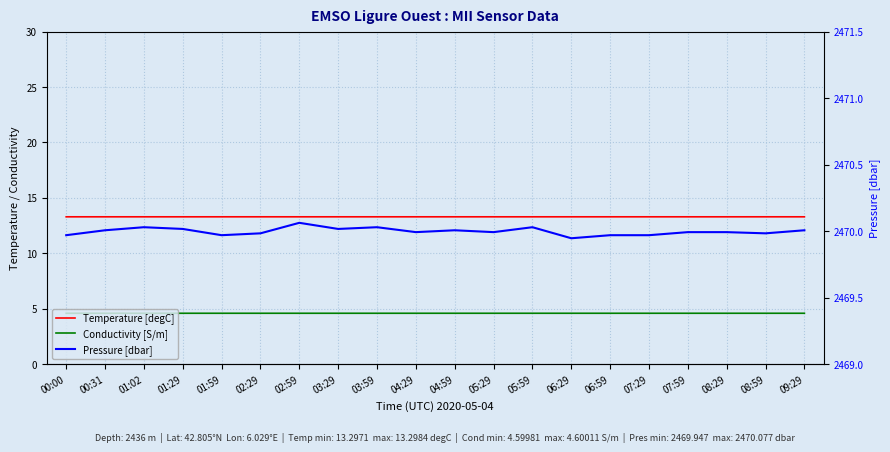

Rank the categories by Temperature [degC] value from lowest to highest.

01:29, 02:59, 04:29, 05:29, 06:59, 08:29, 05:59, 07:59, 00:00, 00:31, 01:02, 01:59, 03:59, 04:59, 06:29, 07:29, 09:29, 03:29, 02:29, 08:59